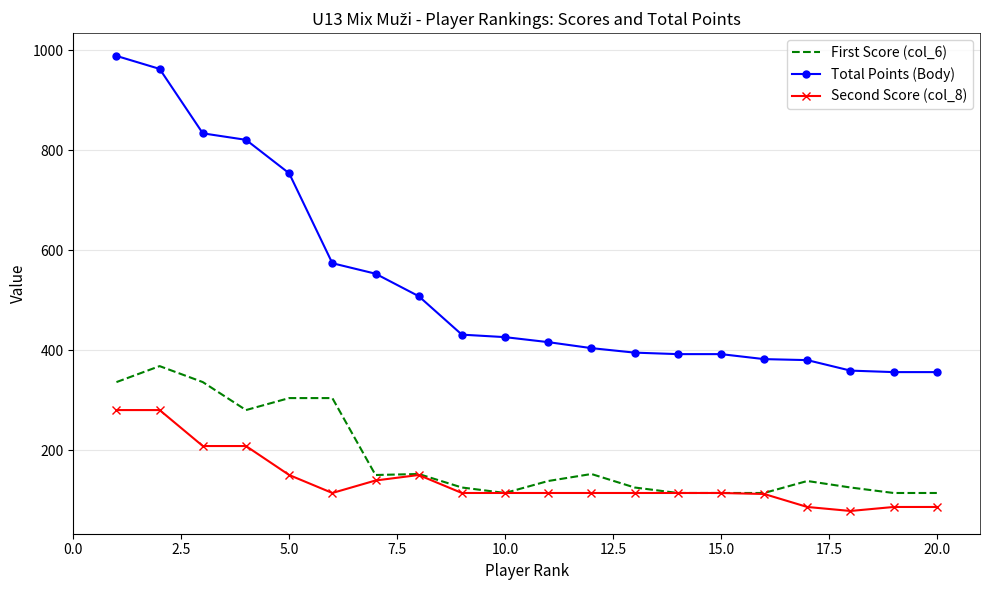

Rank the series by their maximum value, from lowest to highest.

Second Score (col_8), First Score (col_6), Total Points (Body)